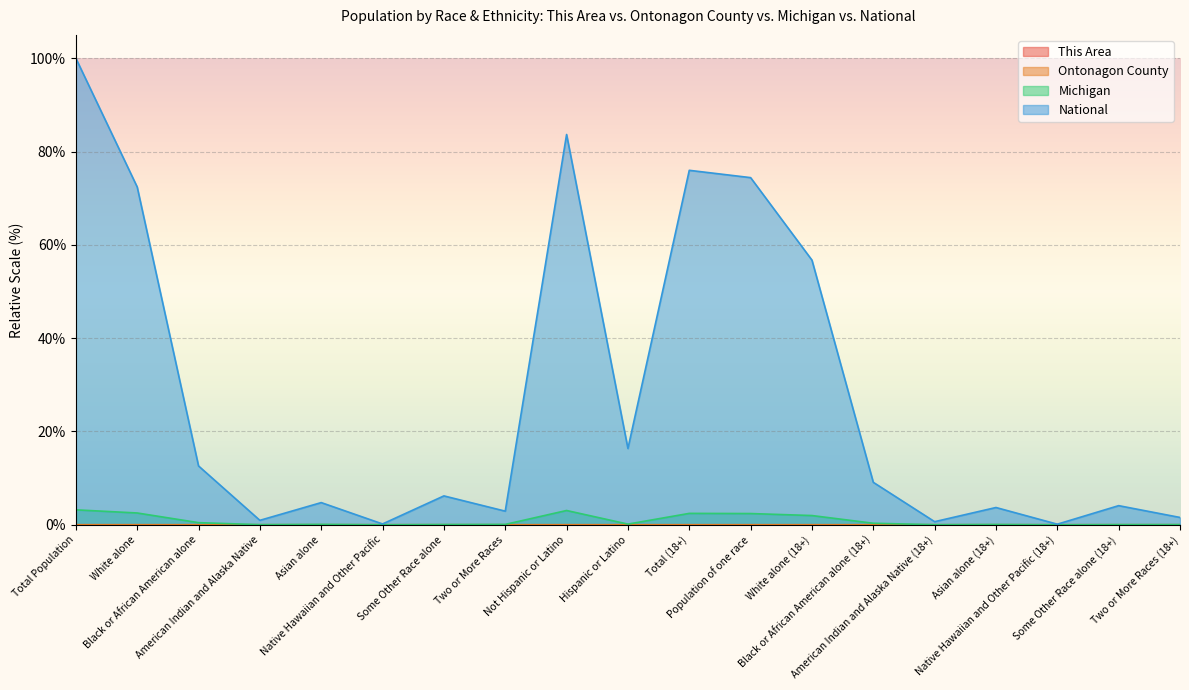

How many interior local valleys does the This Area series have?

5